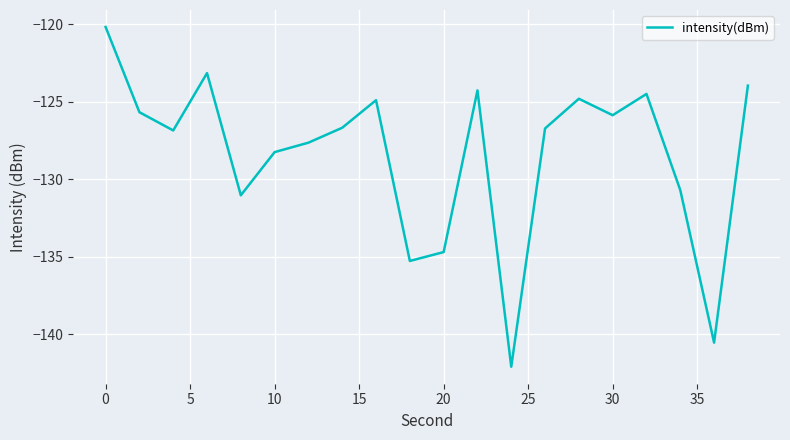

How many interior local valleys (lower than both neighbors) does the data have?

6